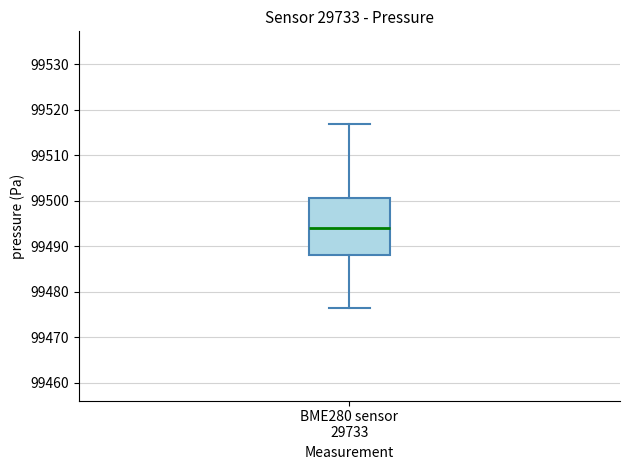

Read this box plot against the y-axis: the position of the median line, the range covered by the box, and the ends of both whiskers. The values are not printed on the chart, so give them approximately, as read against the axis.

median 99494, box 99488 to 99501, whiskers 99476 to 99517